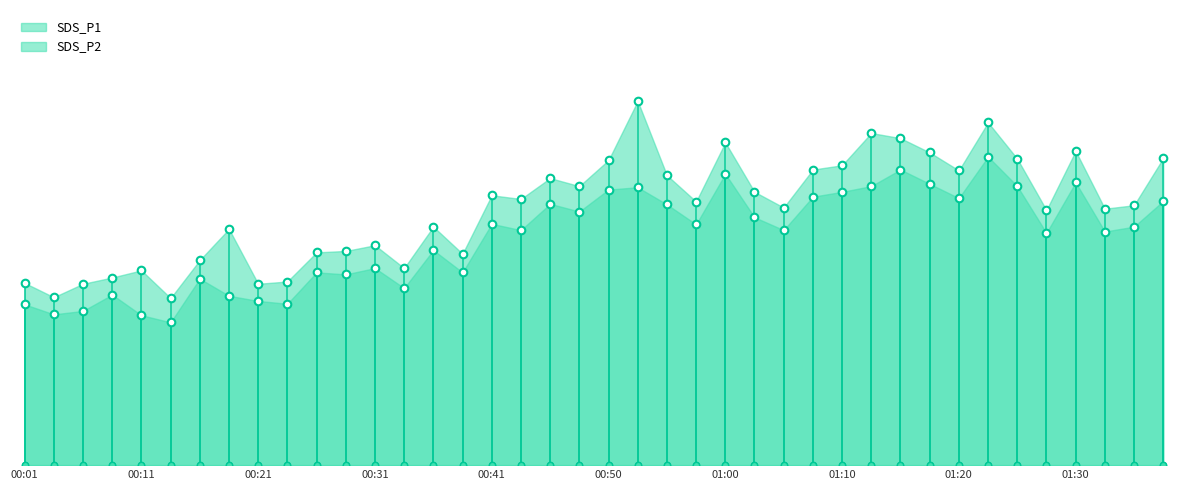

Which series has the largest total across all categories?

SDS_P1